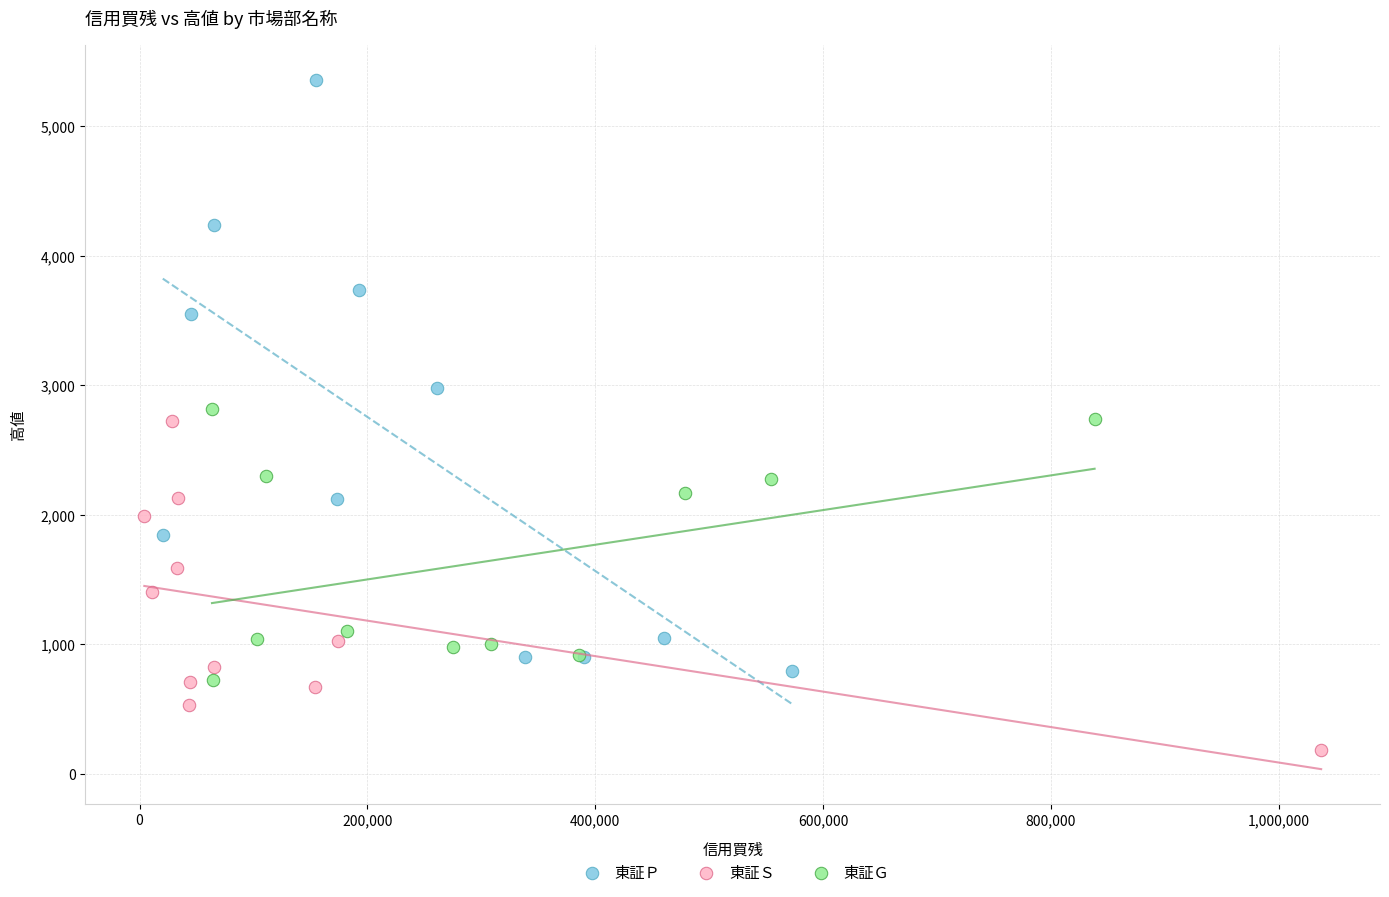

Which series contains the highest Y value?

東証Ｐ